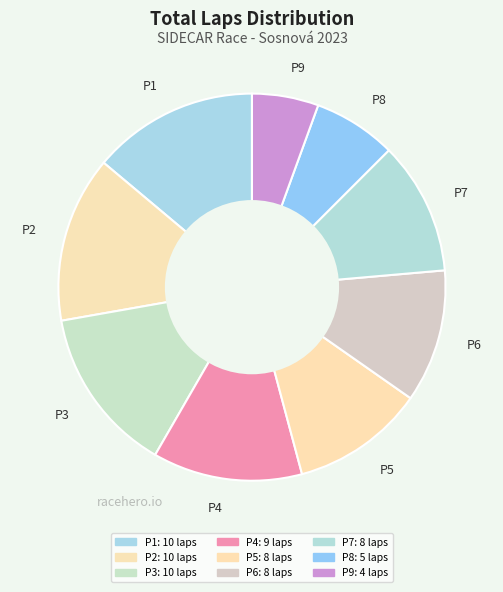

How many slices are in this pie chart?

9